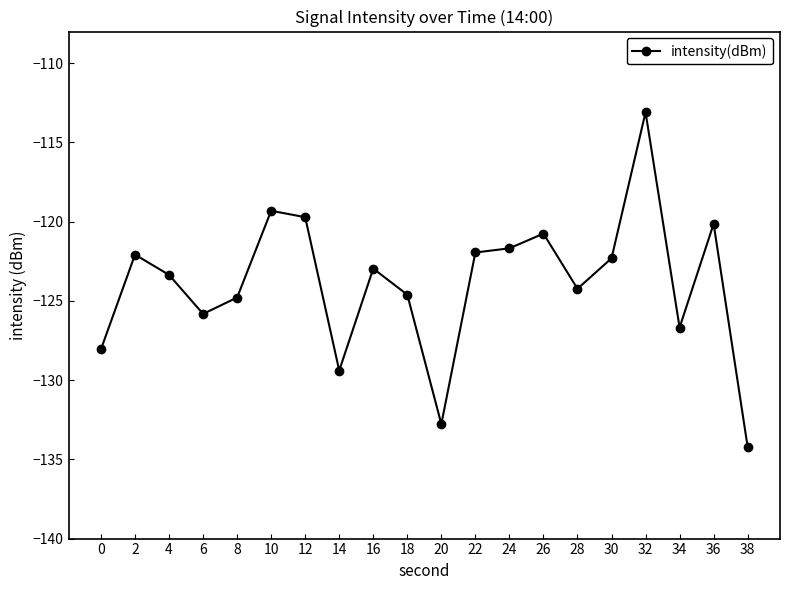

What is the change in value from 24 to 28?

-2.6